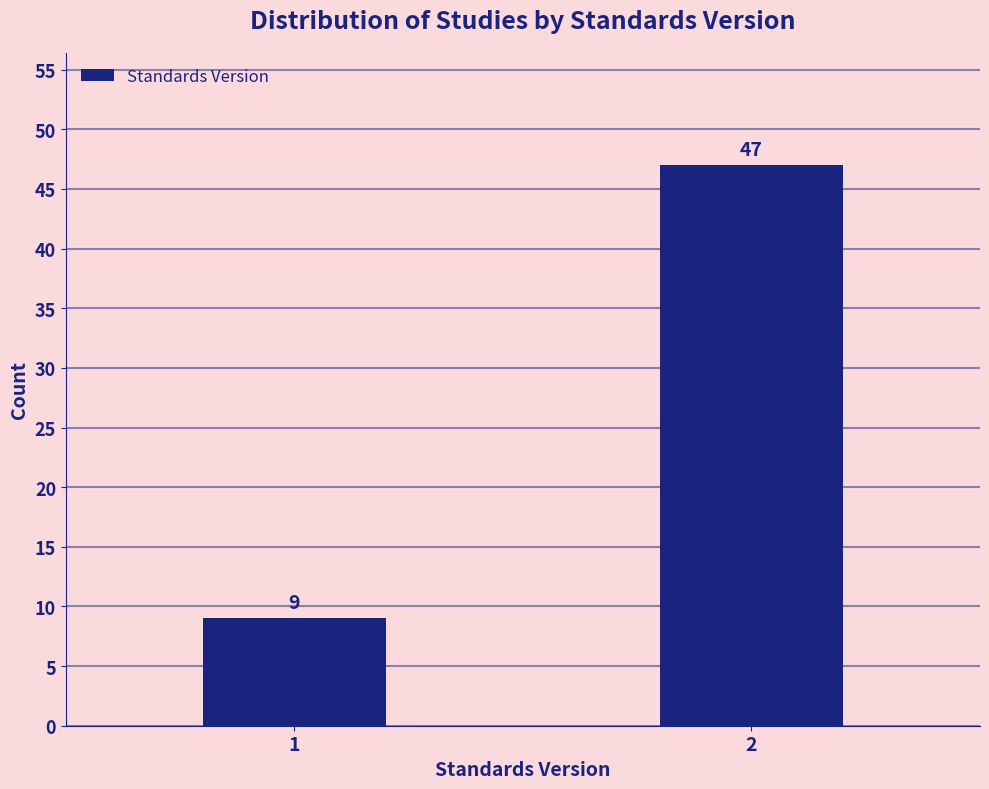

Reading left to right, transcribe all the data shown in this chart.

1=9	2=47